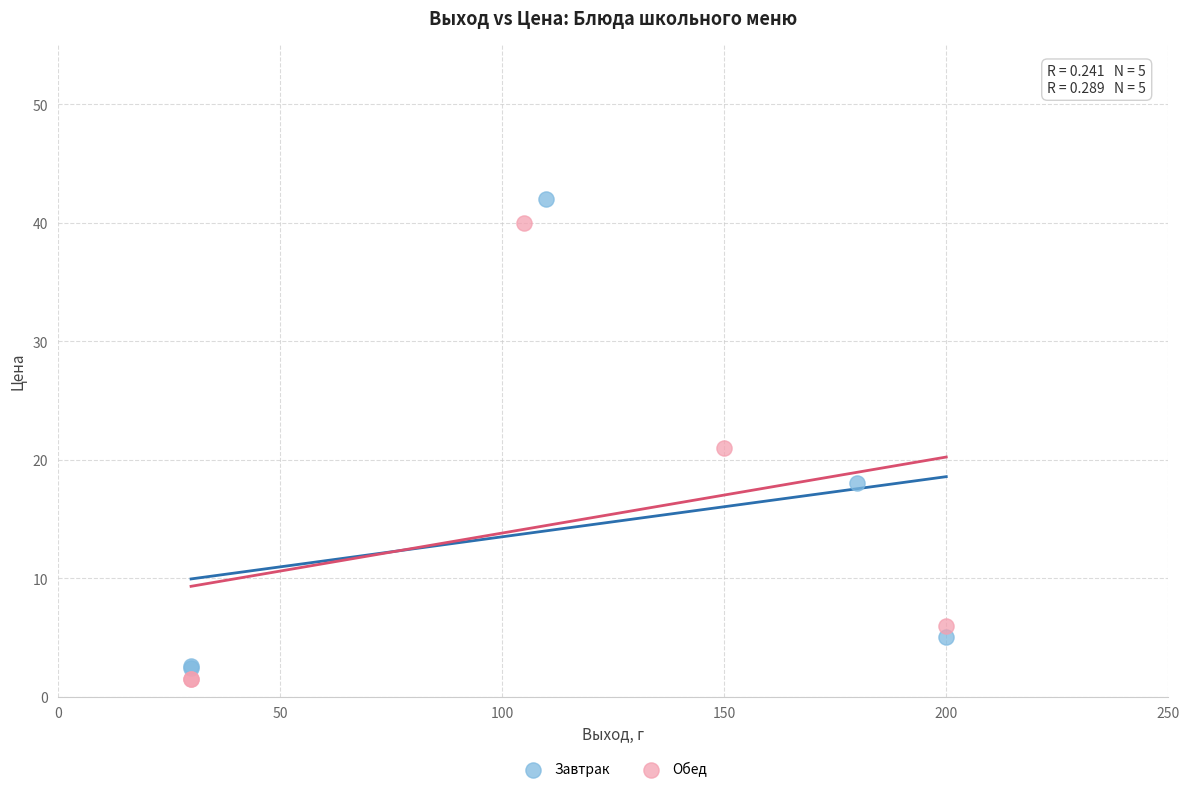

What are all the series names shown in the legend?

Завтрак, Обед